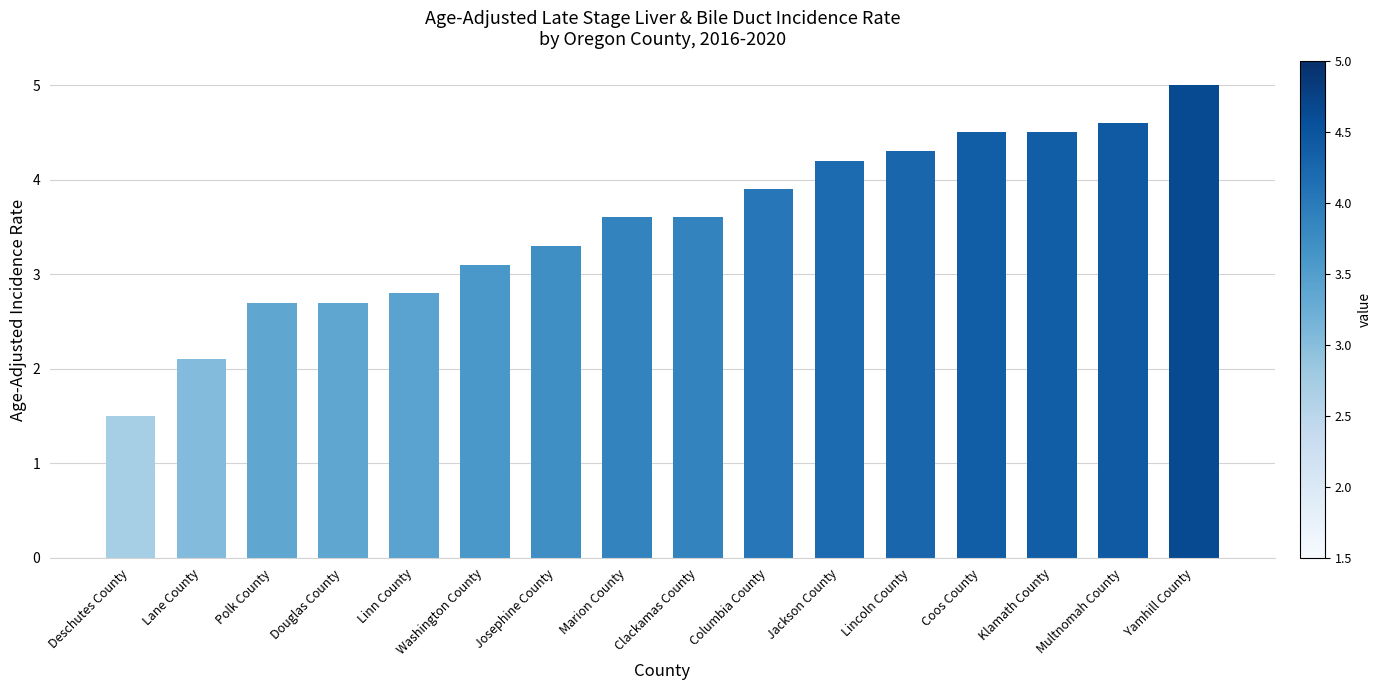

Are the bars grouped side by side (vs. stacked)?

No